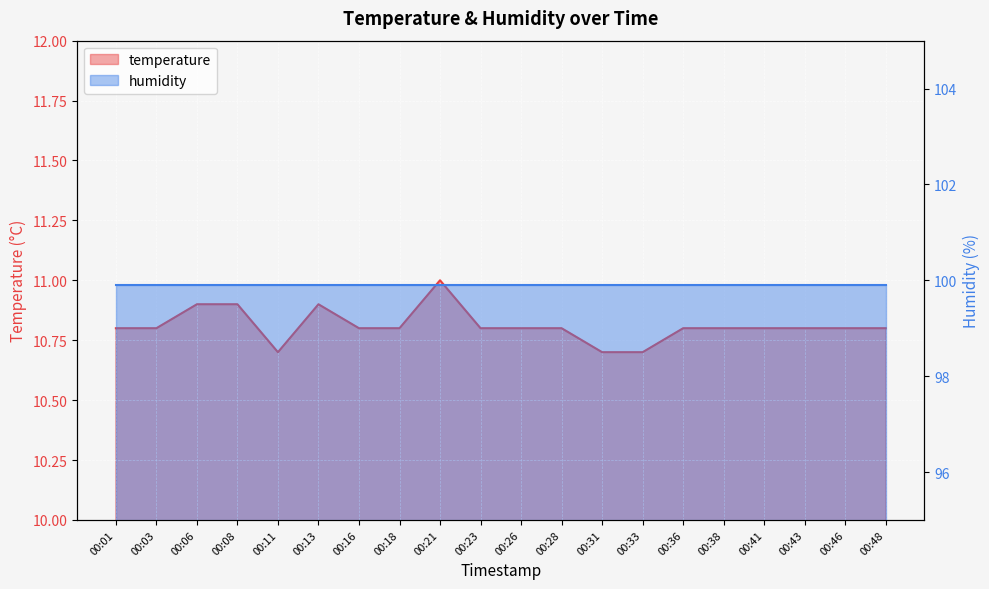

True or false: the data has more than 1 interior local peaks.

True